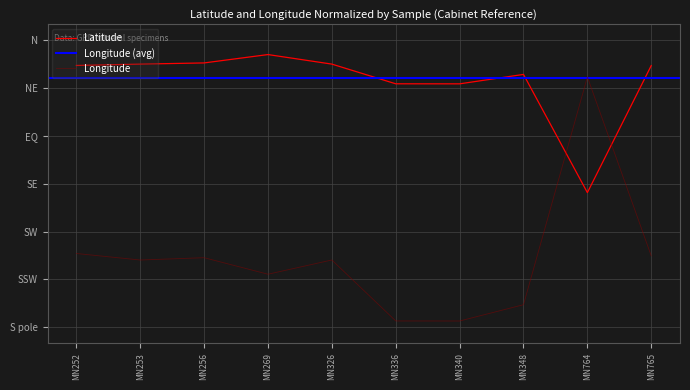

How many times do Latitude and Longitude cross each other?

2